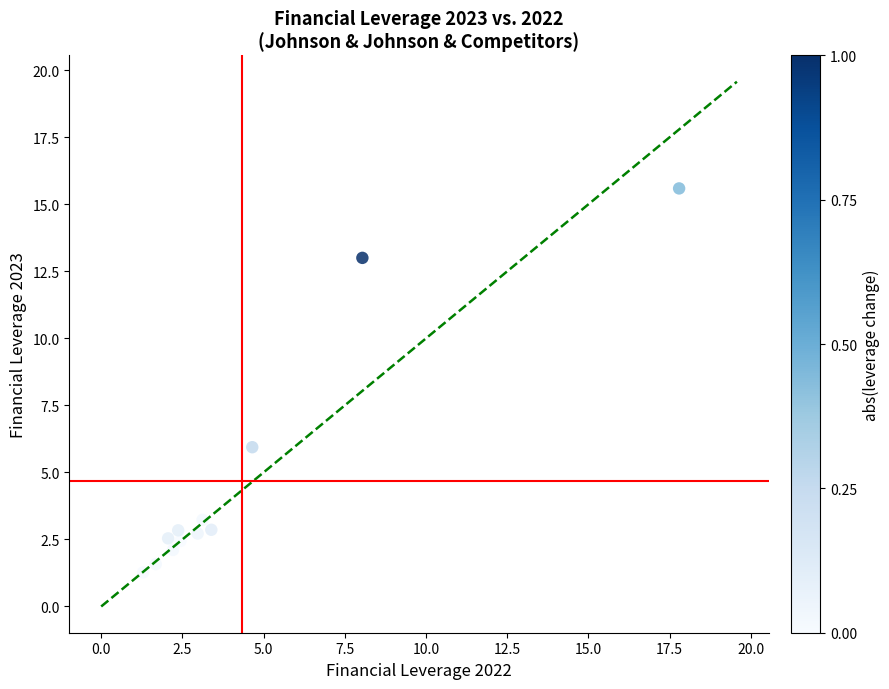

What is the range of Y values (max minus min)?

14.3